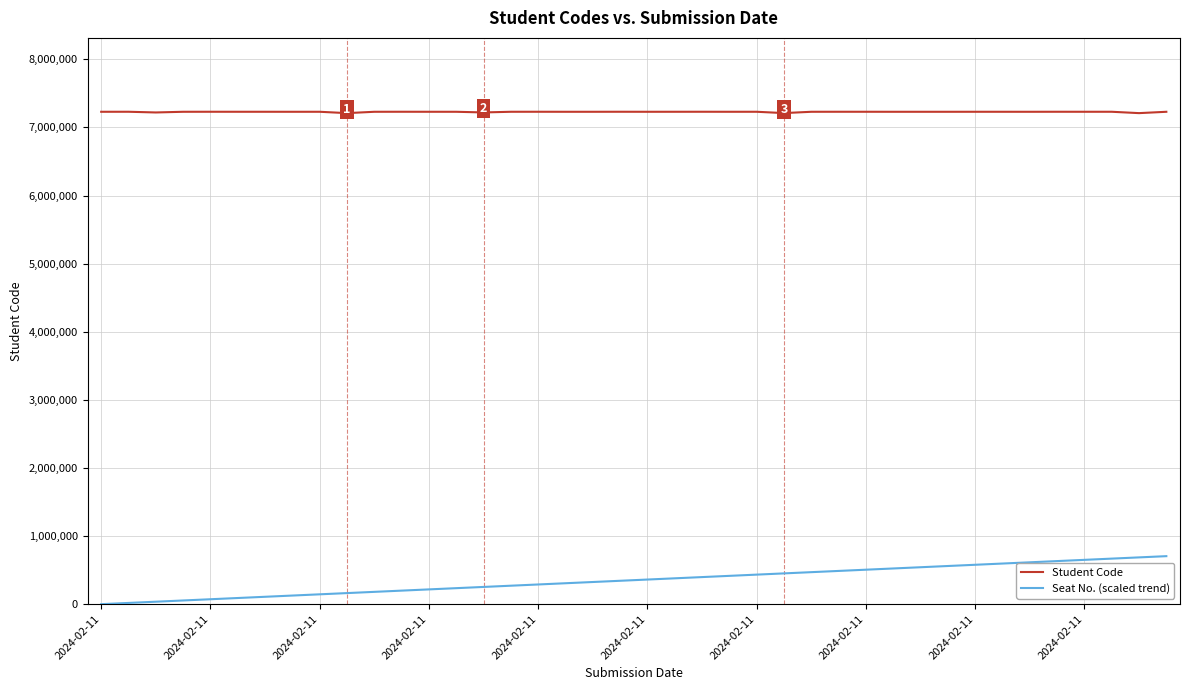

Which series has the largest total across all categories?

Student Code